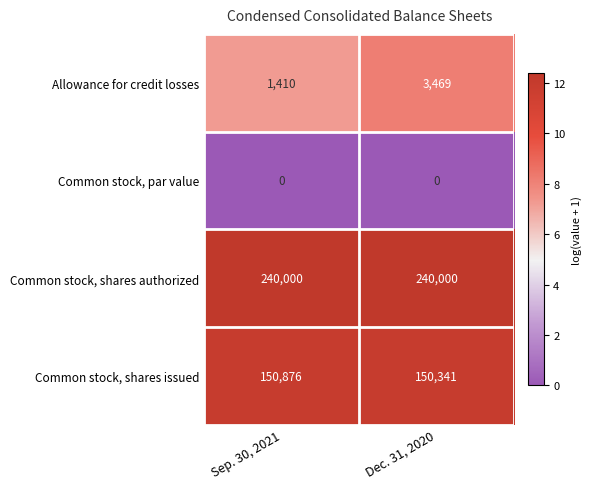

Count the number of categories in the chart.

2